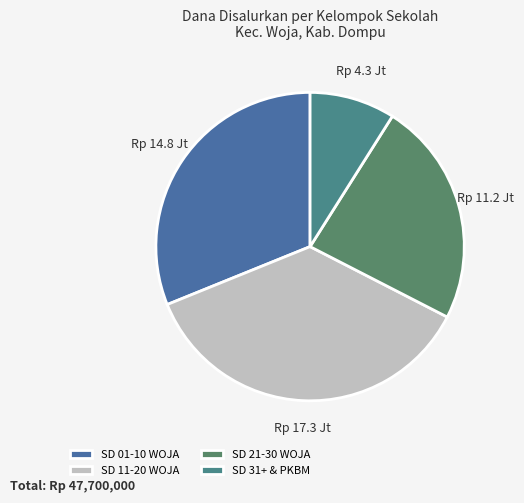

Count the number of slices in the pie.

4